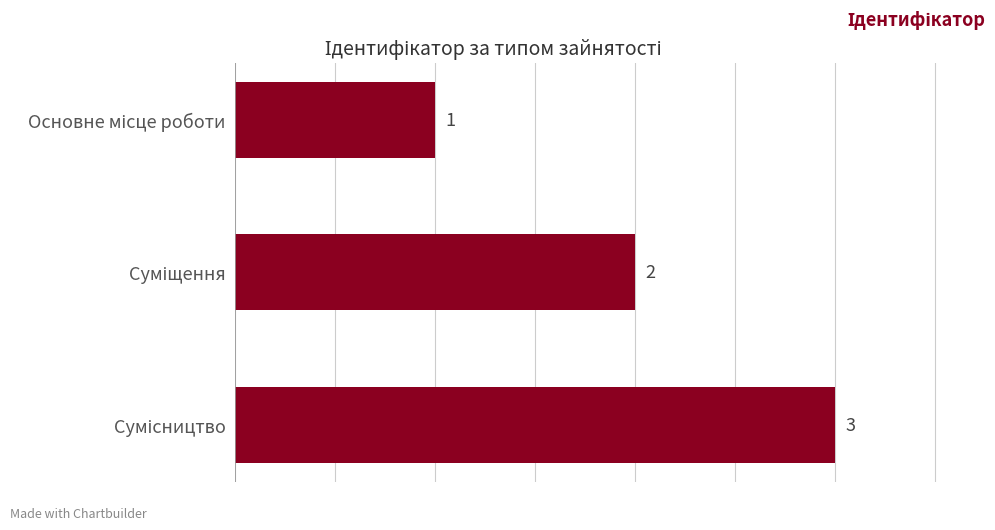

What is the sum of all values?

6